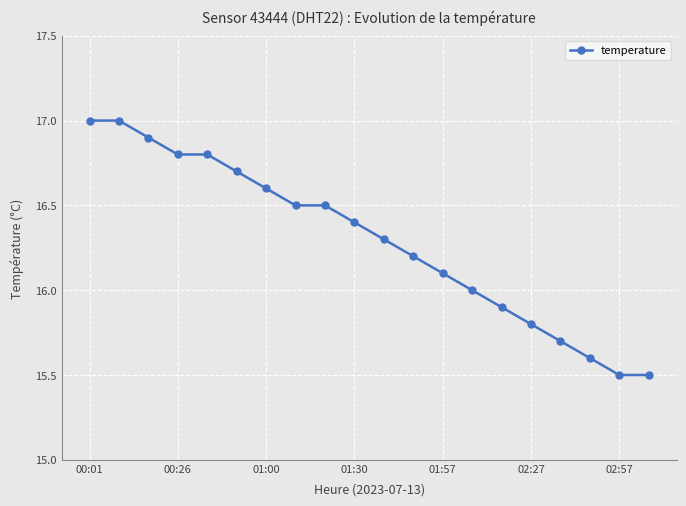

What is the average value?

16.3